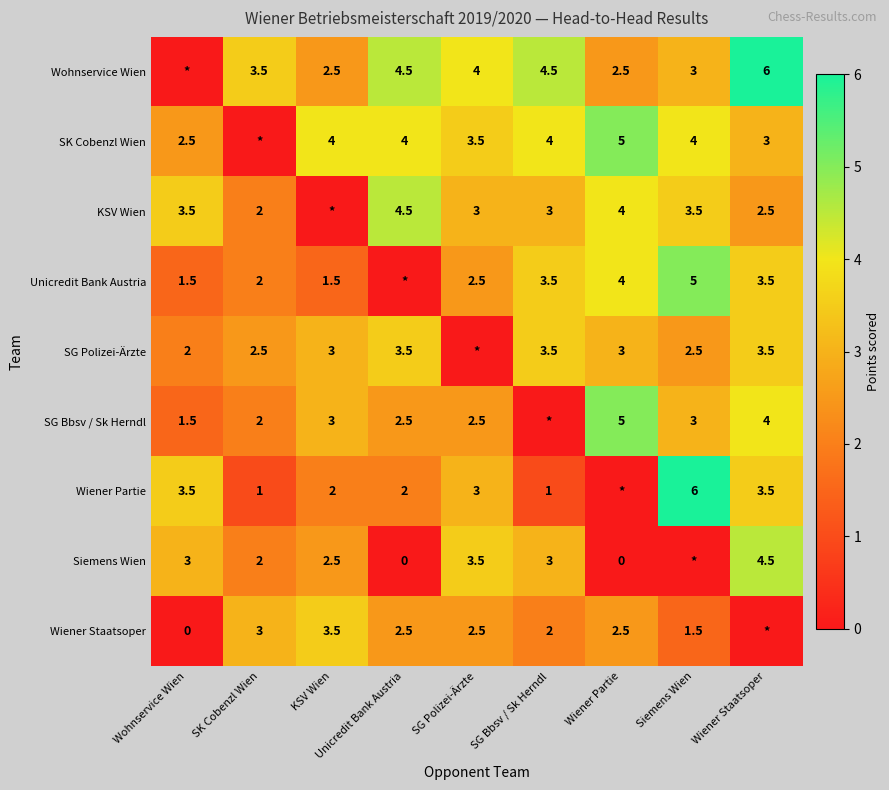

What is the sum of the SK Cobenzl Wien values at KSV Wien and Wohnservice Wien?

6.5